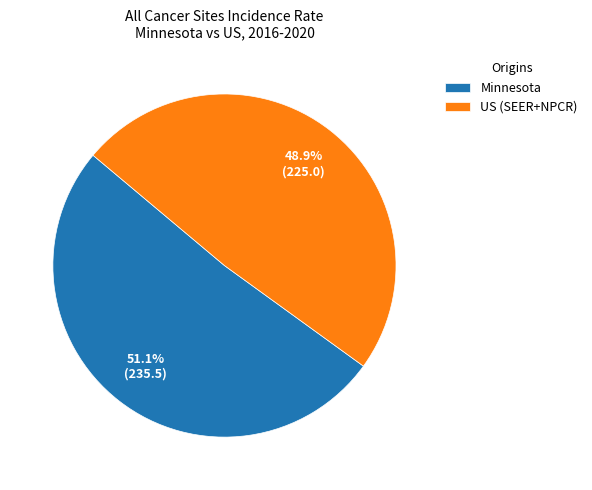

Rank the categories by value from lowest to highest.

US (SEER+NPCR), Minnesota